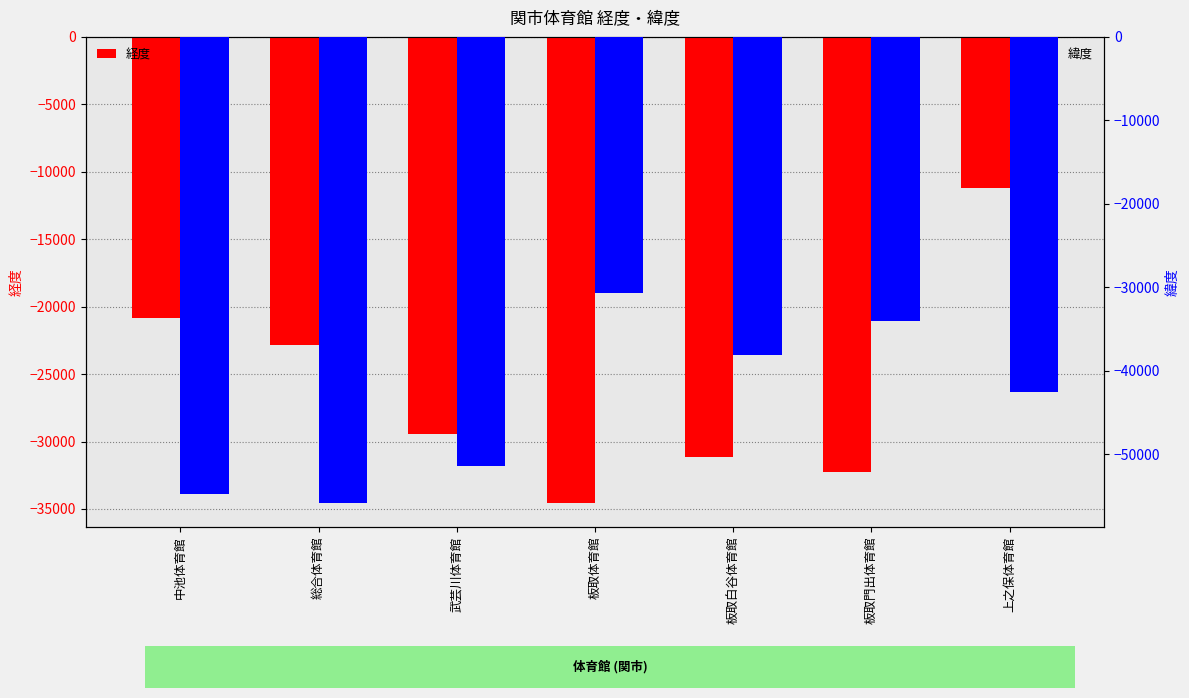

Which category has the lowest value in the 緯度 series?

総合体育館